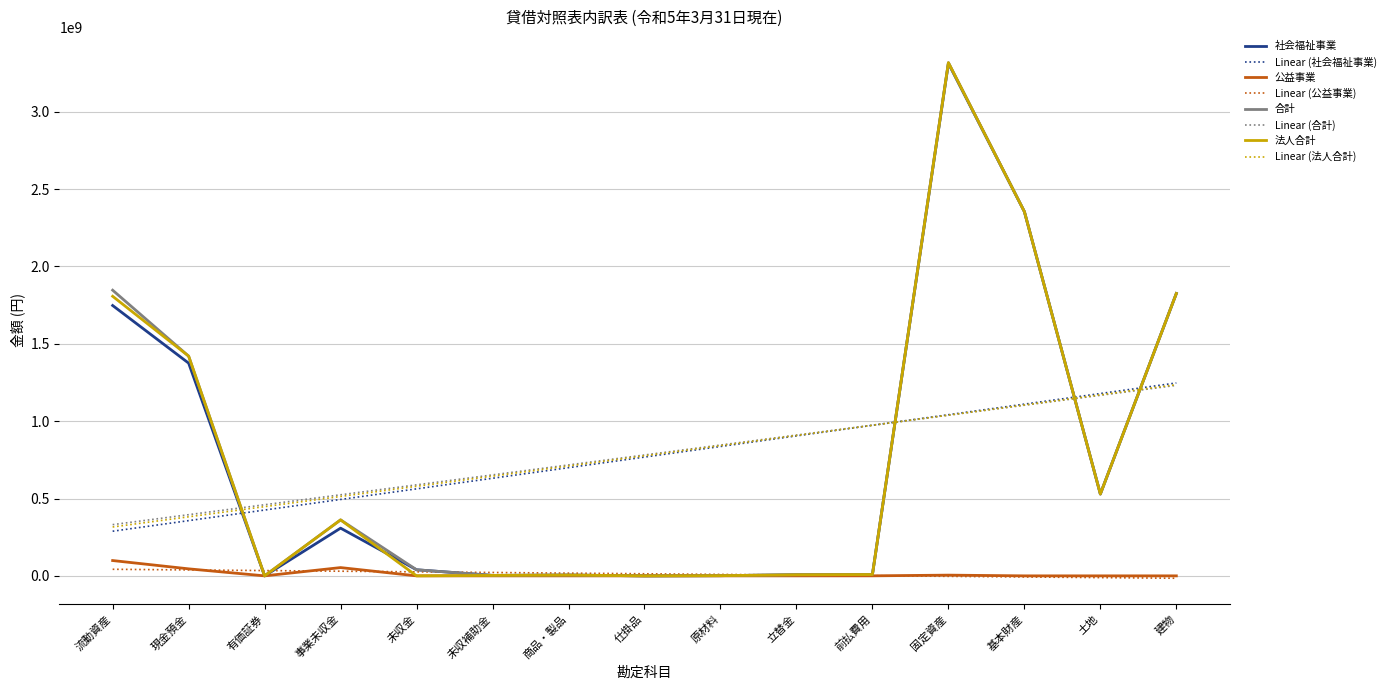

Between which two adjacent categories do 法人合計 and Linear (社会福祉事業) first intersect?

現金預金 and 有価証券